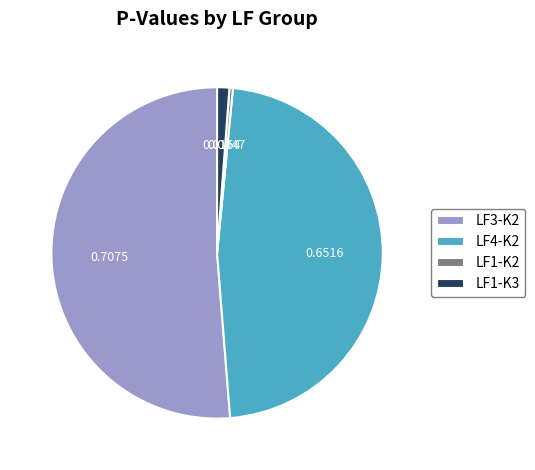

How many segments does this pie chart have?

4